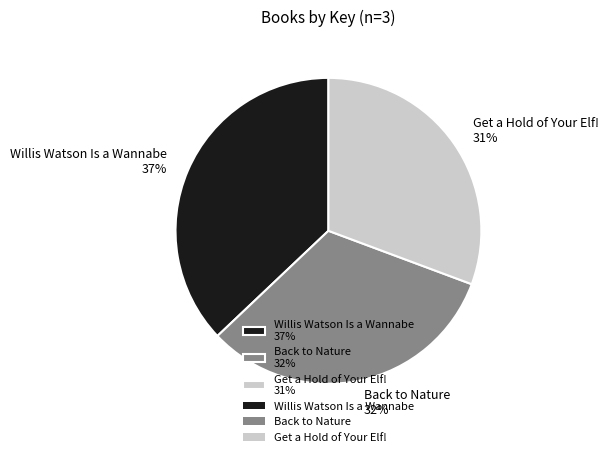

The Back to Nature slice represents 32% of the pie. True or false?

True